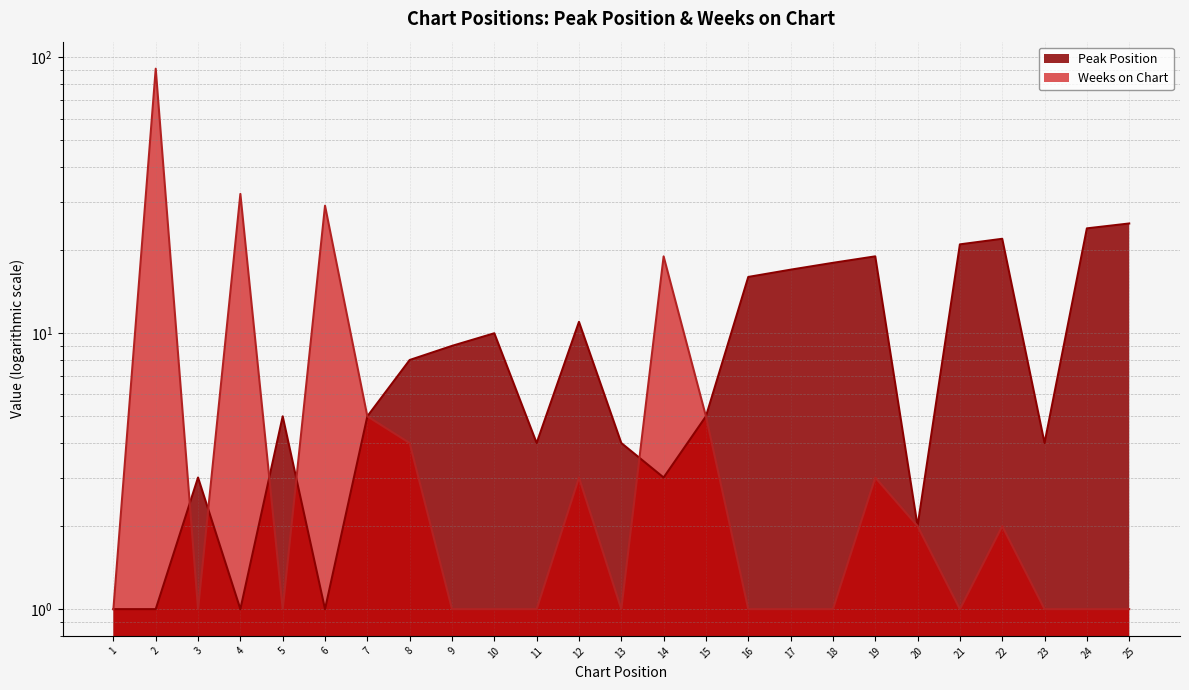

How many data points in Weeks on Chart are above 1?

11